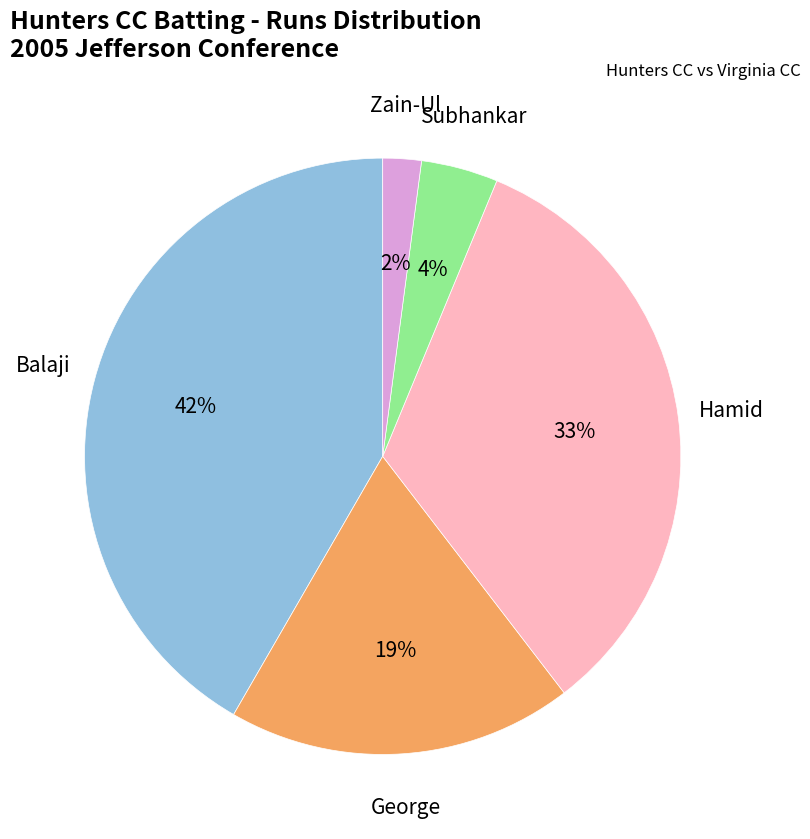

Is there a majority slice in this chart?

No